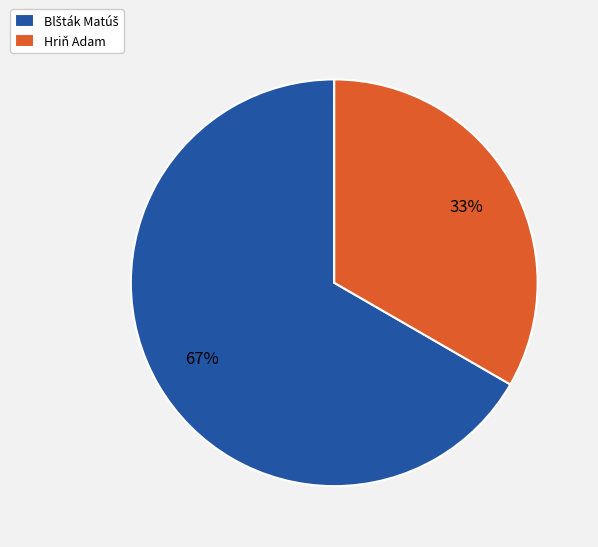

Does Hriň Adam account for over 50% of the chart?

No